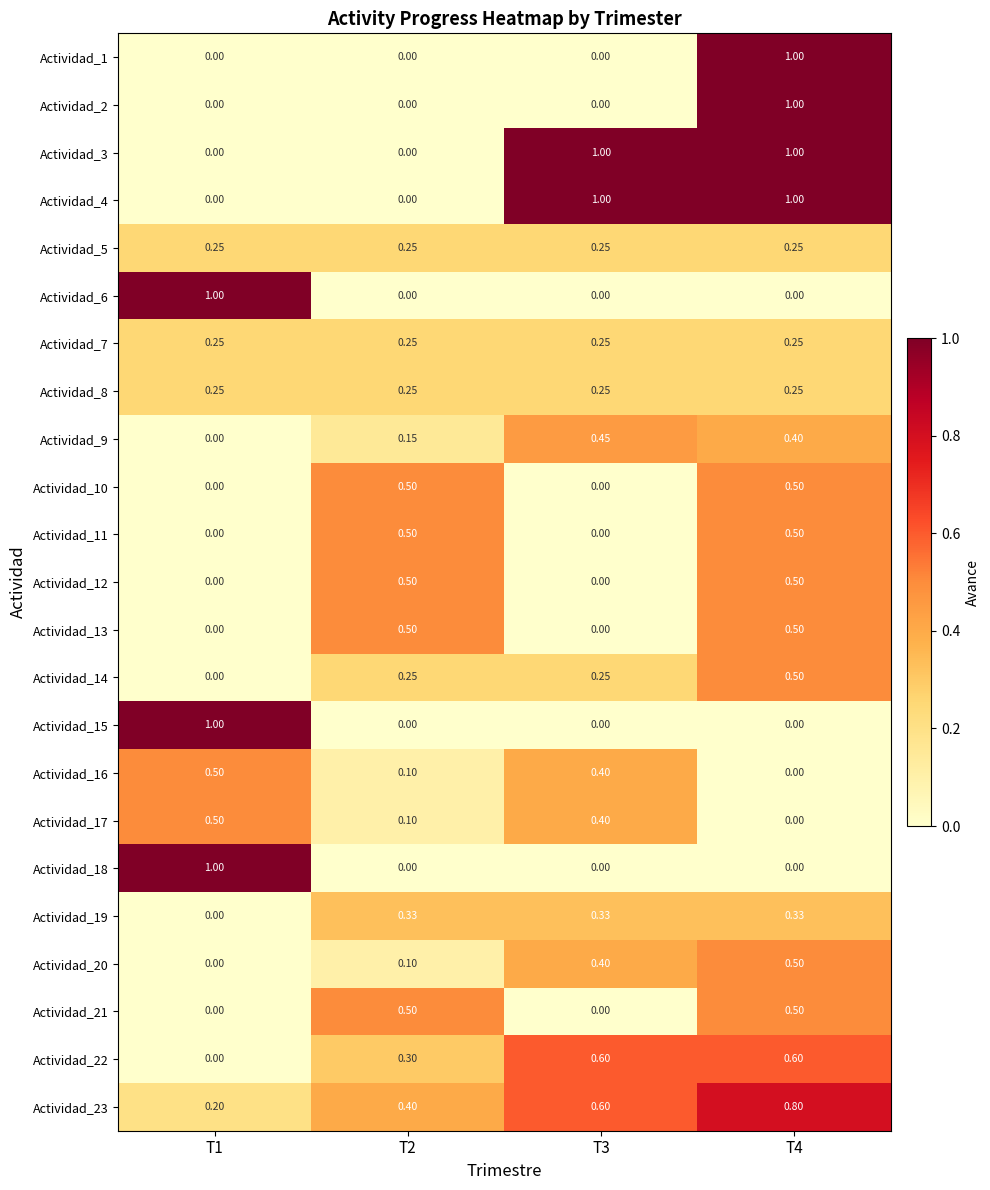

Is the value of Actividad_17 at T1 greater than the value of Actividad_18 at T1?

No